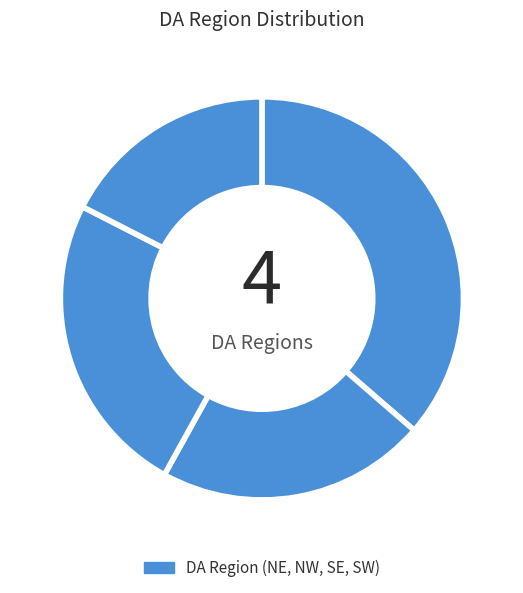

How many slices are in this pie chart?

4